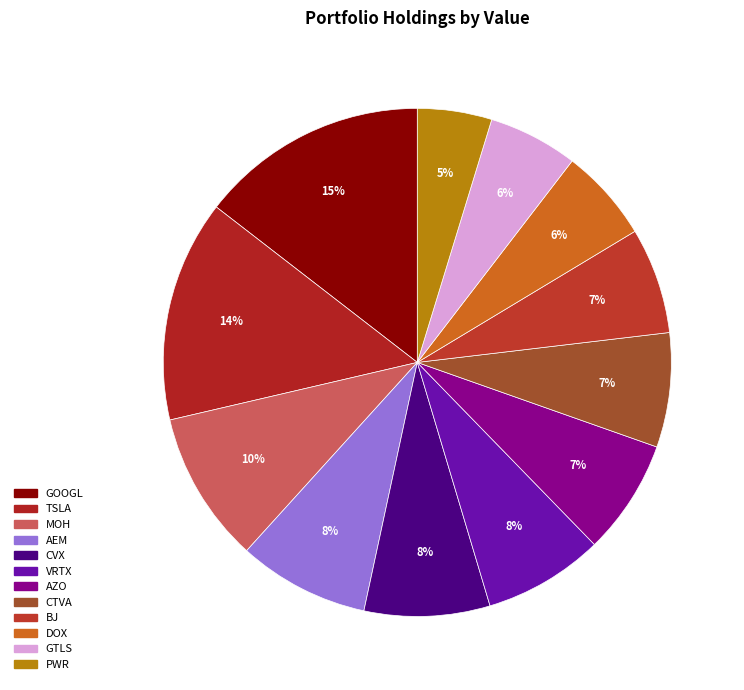

How many slices are in this pie chart?

12